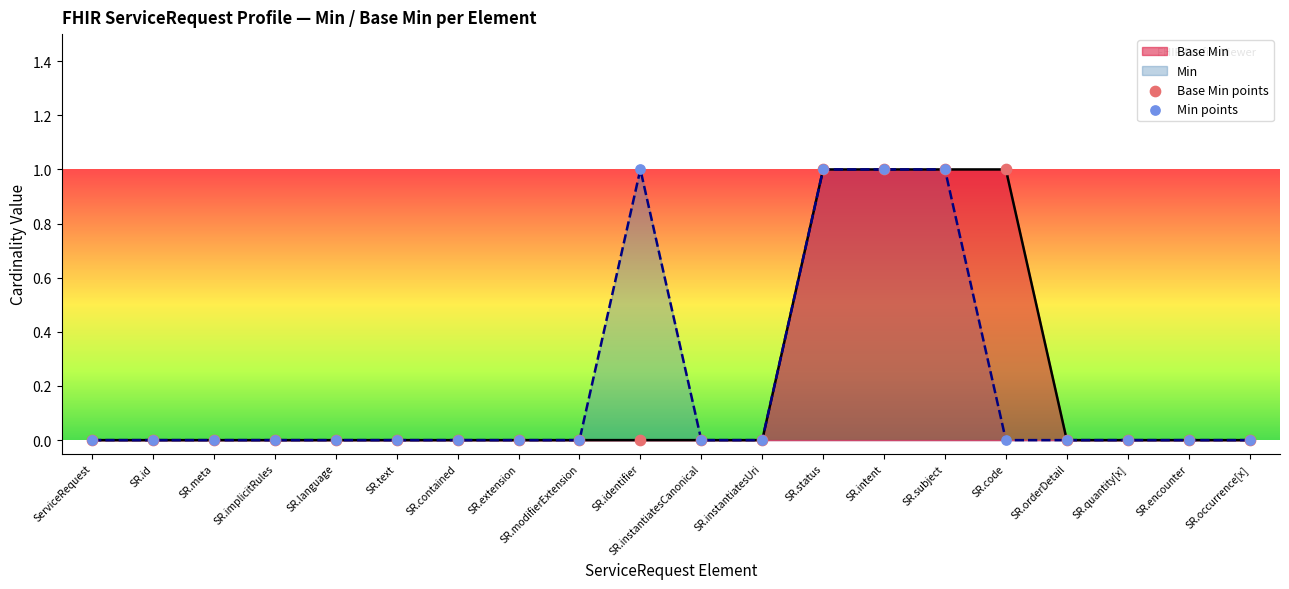

Is the value of Base Min points at SR.modifierExtension greater than the value of Base Min at SR.id?

No